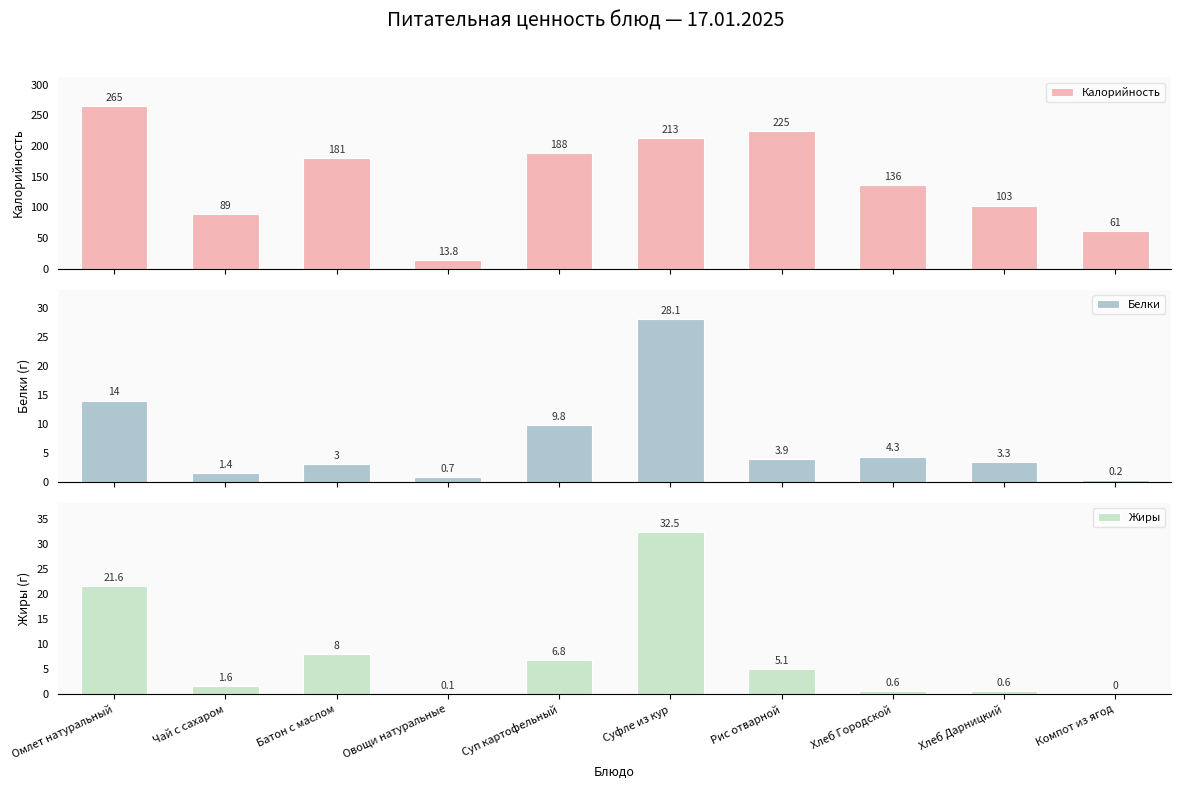

At which label does Белки first exceed 3?

Омлет натуральный